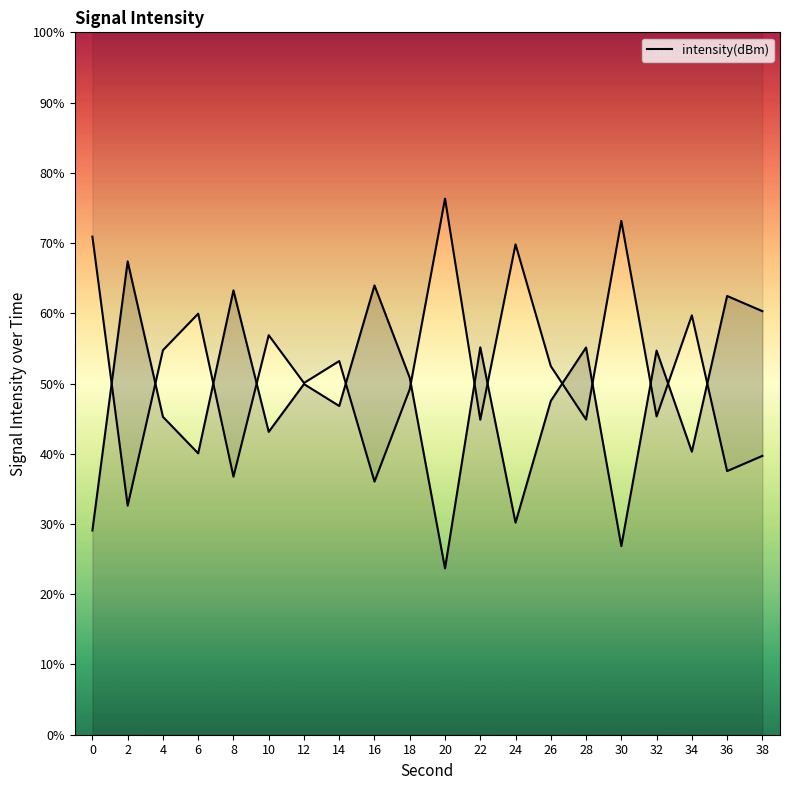

Does the chart display data point markers on the line(s)?

No